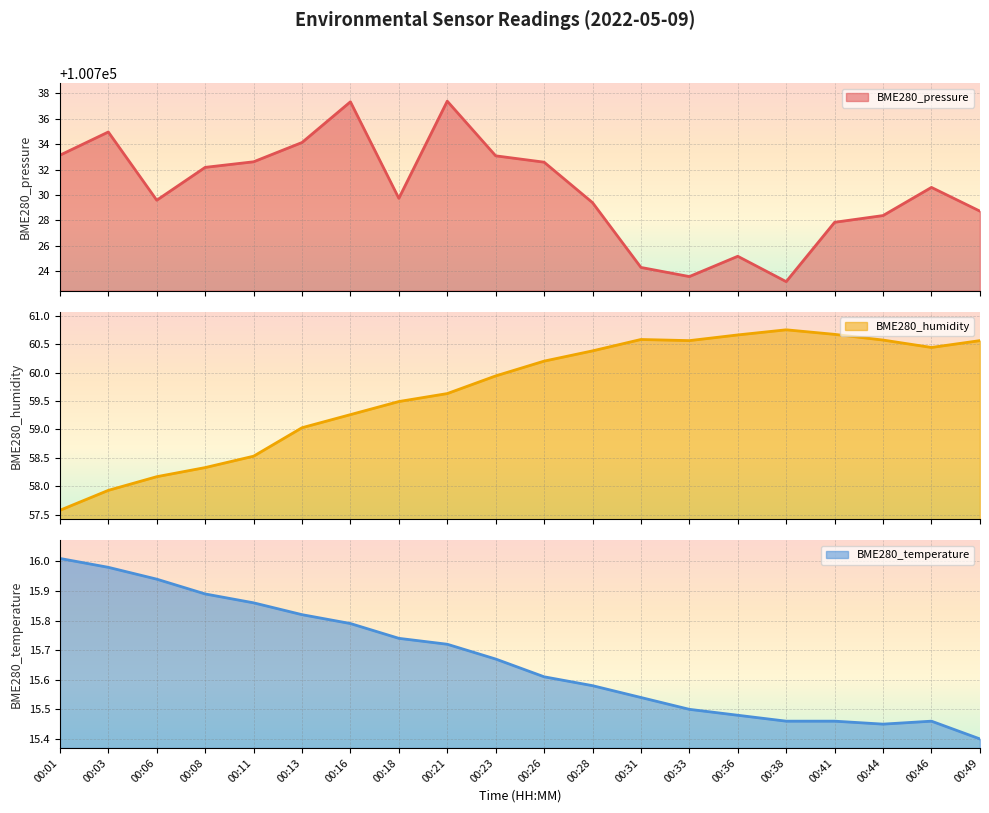

Reading left to right, extract all data points from this chart.

BME280_pressure: 00:01=100733.1	00:03=100735.0	00:06=100729.6	00:08=100732.2	00:11=100732.6	00:13=100734.1	00:16=100737.3	00:18=100729.7	00:21=100737.4	00:23=100733.1	00:26=100732.6	00:28=100729.4	00:31=100724.3	00:33=100723.6	00:36=100725.2	00:38=100723.2	00:41=100727.8	00:44=100728.4	00:46=100730.6	00:49=100728.7
BME280_humidity: 00:01=57.6	00:03=57.9	00:06=58.2	00:08=58.3	00:11=58.5	00:13=59.0	00:16=59.3	00:18=59.5	00:21=59.6	00:23=59.9	00:26=60.2	00:28=60.4	00:31=60.6	00:33=60.6	00:36=60.7	00:38=60.8	00:41=60.7	00:44=60.6	00:46=60.4	00:49=60.6
BME280_temperature: 00:01=16.0	00:03=16.0	00:06=15.9	00:08=15.9	00:11=15.9	00:13=15.8	00:16=15.8	00:18=15.7	00:21=15.7	00:23=15.7	00:26=15.6	00:28=15.6	00:31=15.5	00:33=15.5	00:36=15.5	00:38=15.5	00:41=15.5	00:44=15.4	00:46=15.5	00:49=15.4